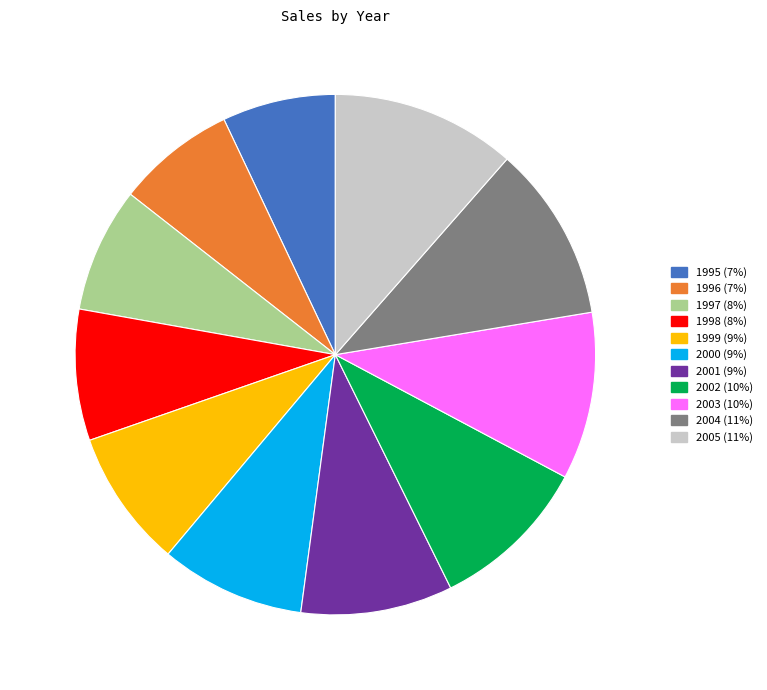

Is it true that 1996 is 1% of the pie?

False